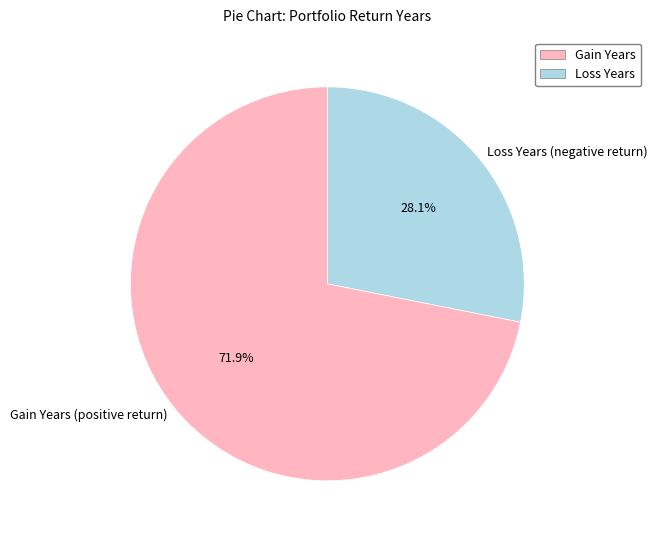

Does Gain Years (positive return) account for over 50% of the chart?

Yes